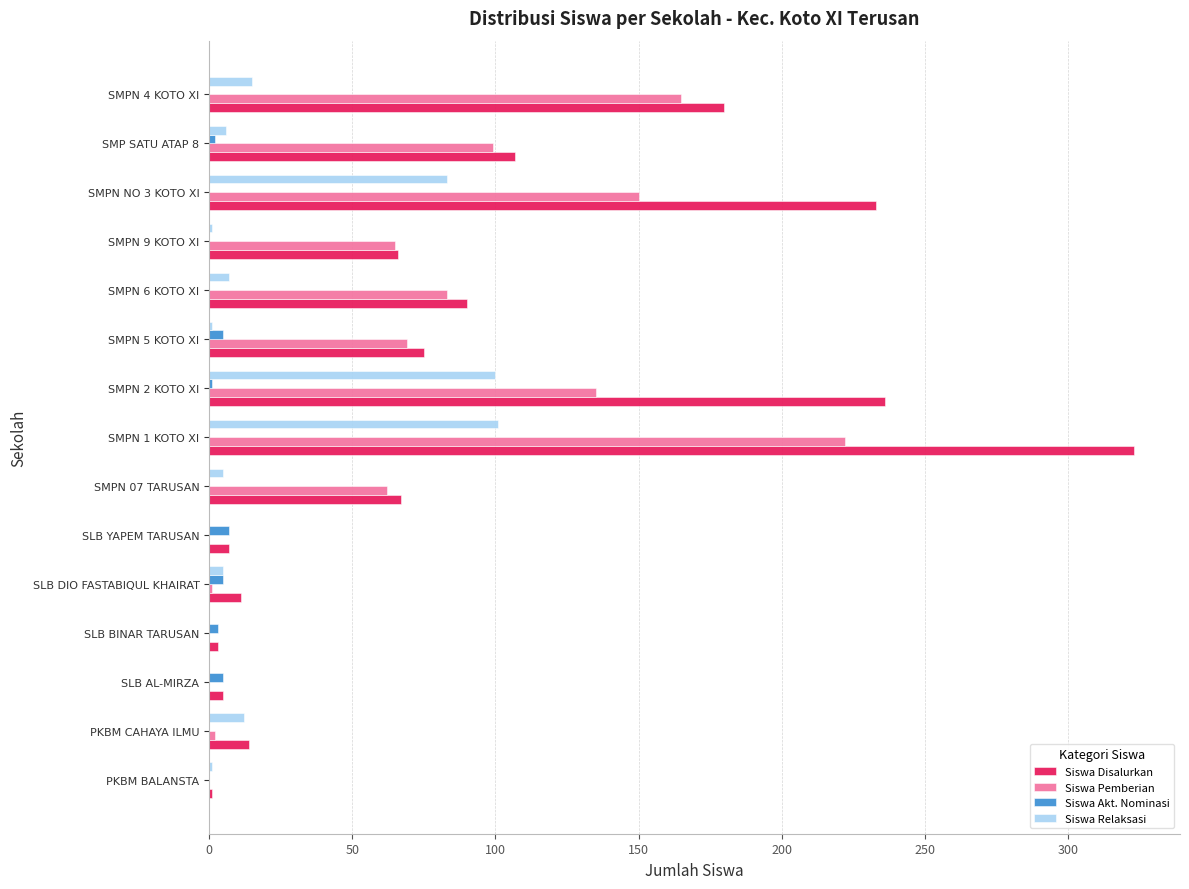

Is the value of Siswa Relaksasi at PKBM CAHAYA ILMU greater than the value of Siswa Akt. Nominasi at SMPN 4 KOTO XI?

Yes